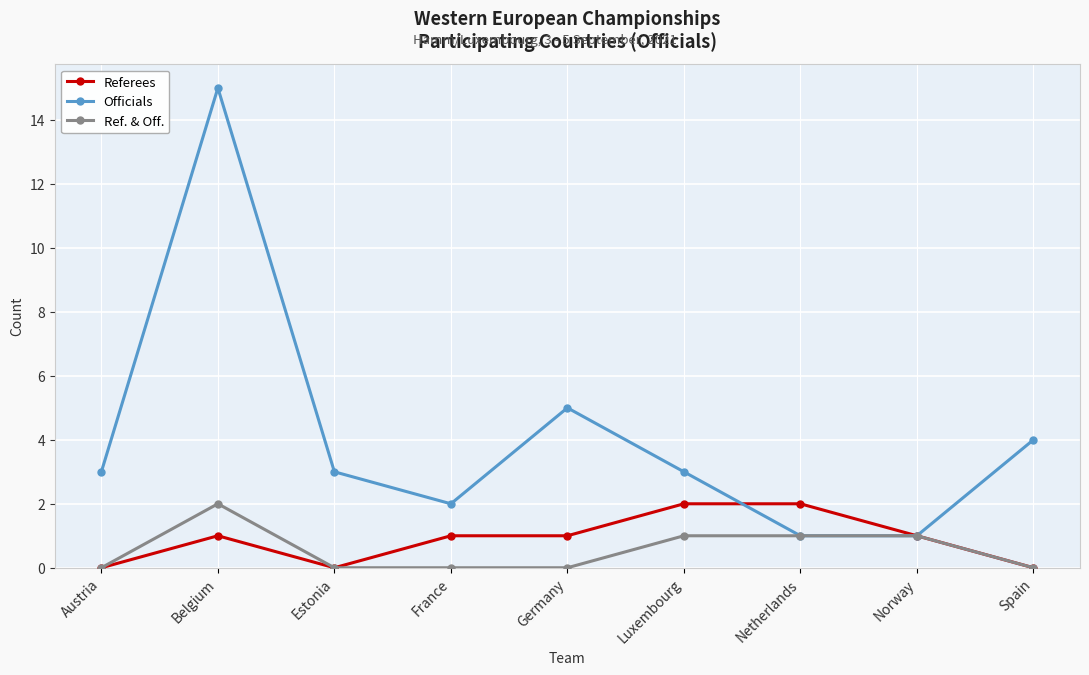

Which category has the highest value across all series?

Belgium